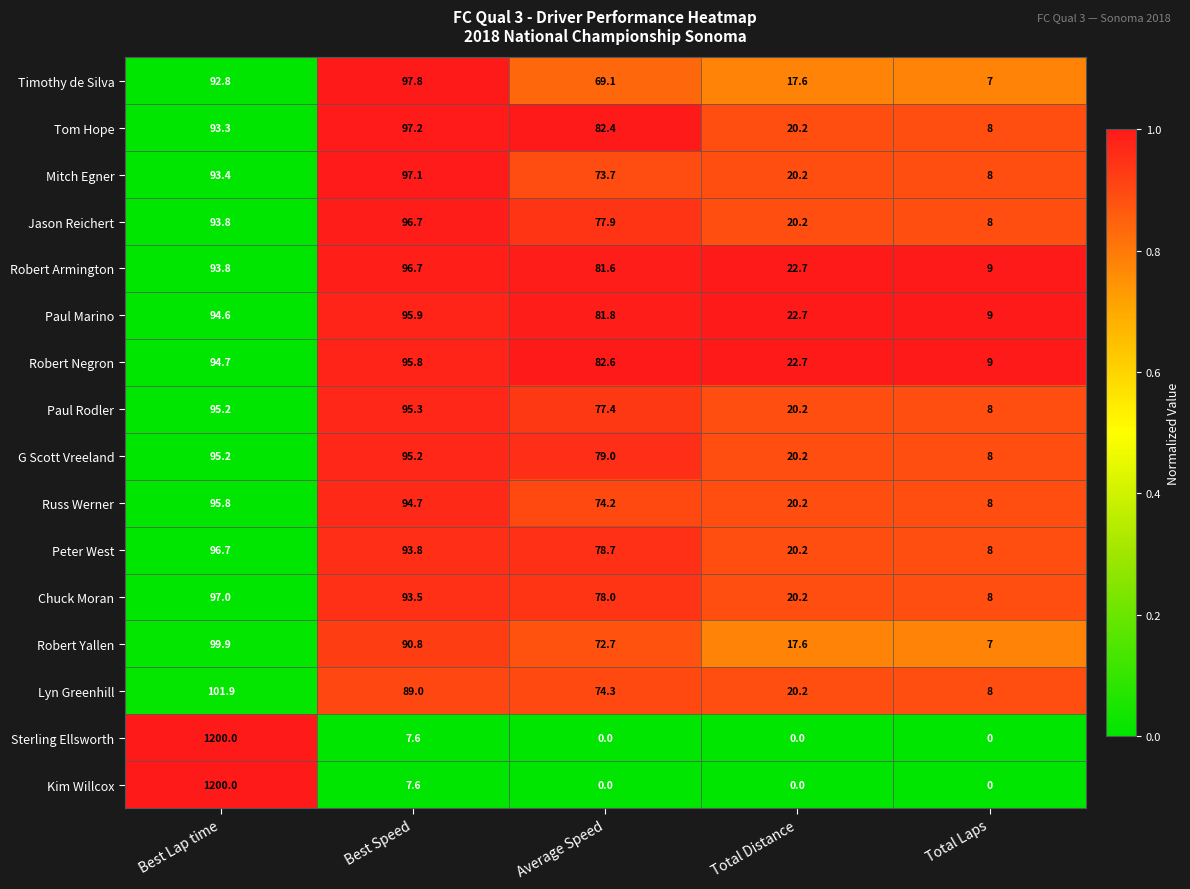

Which category has the highest value across all series?

Best Lap time